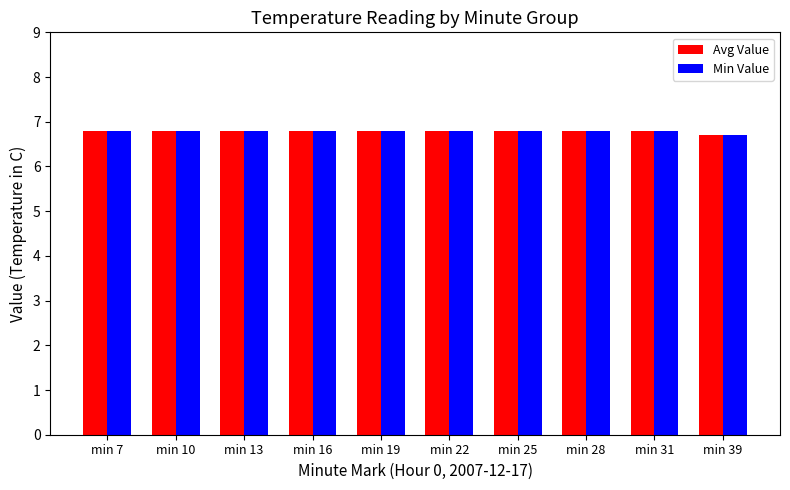

Reading left to right, transcribe all the data shown in this chart.

Avg Value: min 7=6.8	min 10=6.8	min 13=6.8	min 16=6.8	min 19=6.8	min 22=6.8	min 25=6.8	min 28=6.8	min 31=6.8	min 39=6.7
Min Value: min 7=6.8	min 10=6.8	min 13=6.8	min 16=6.8	min 19=6.8	min 22=6.8	min 25=6.8	min 28=6.8	min 31=6.8	min 39=6.7